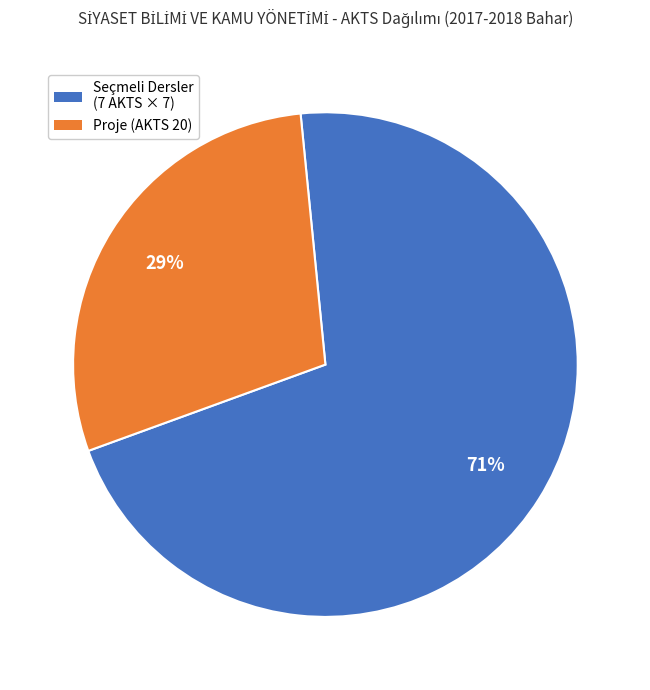

Does any single category account for the majority?

Yes